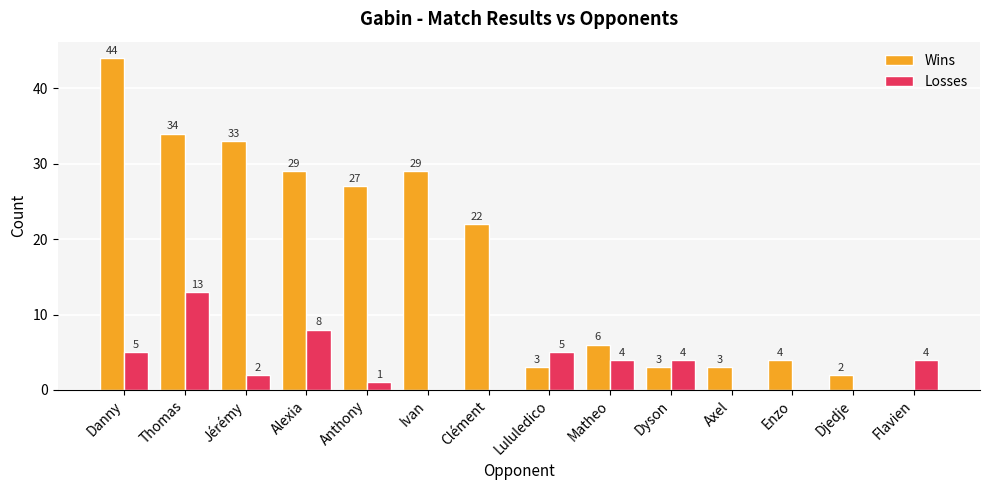

Are the bars horizontal?

No